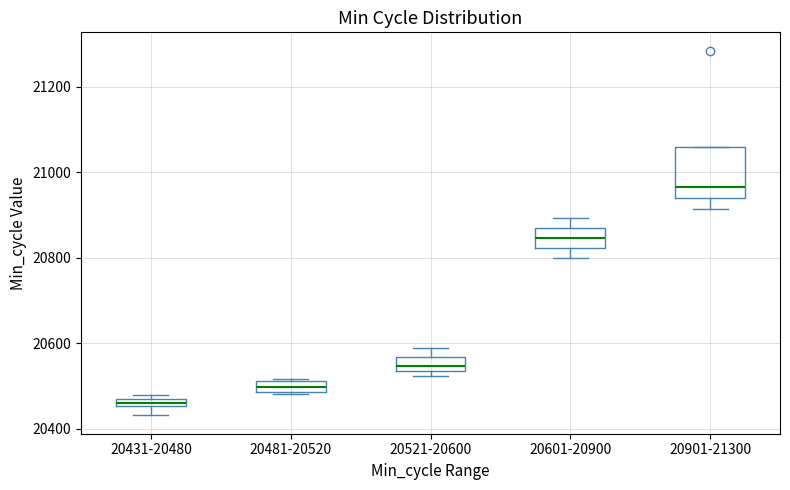

Where is the lower edge of the box for 20901-21300 on the y-axis? The values are not printed on the chart, so give them approximately, as read against the axis.

20940